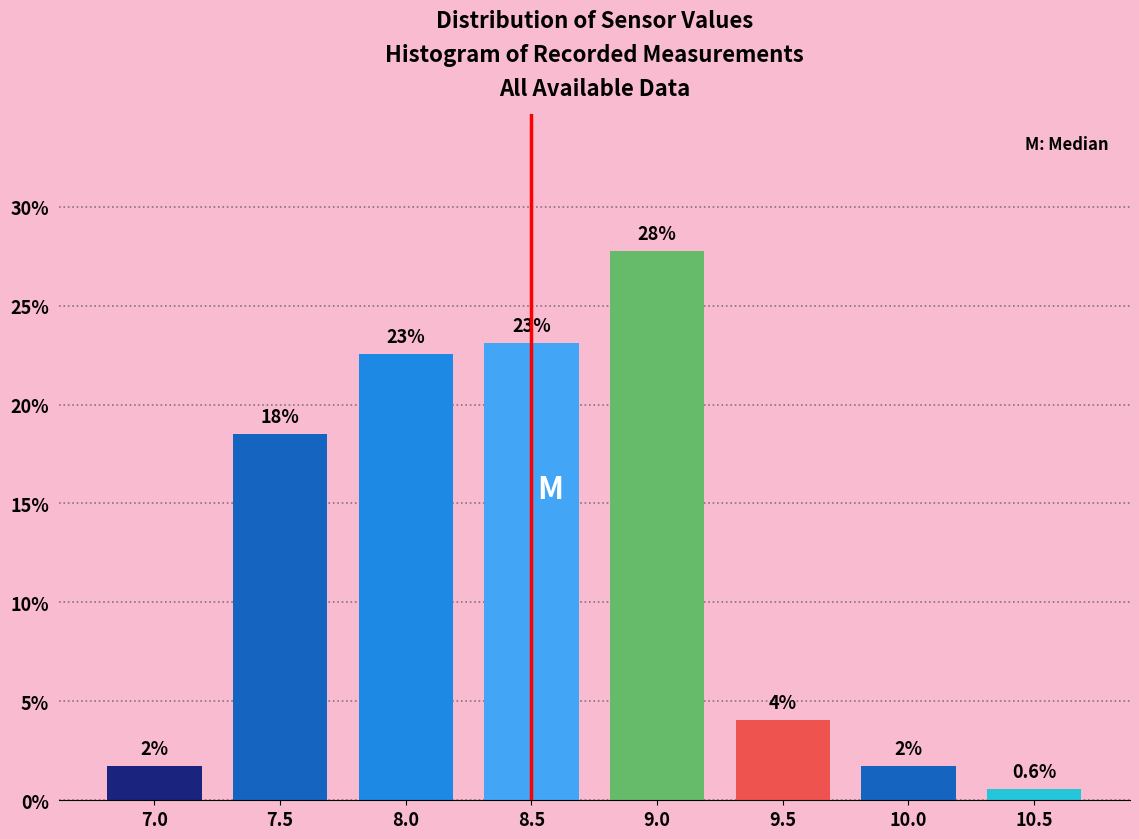

Are the bars horizontal?

No